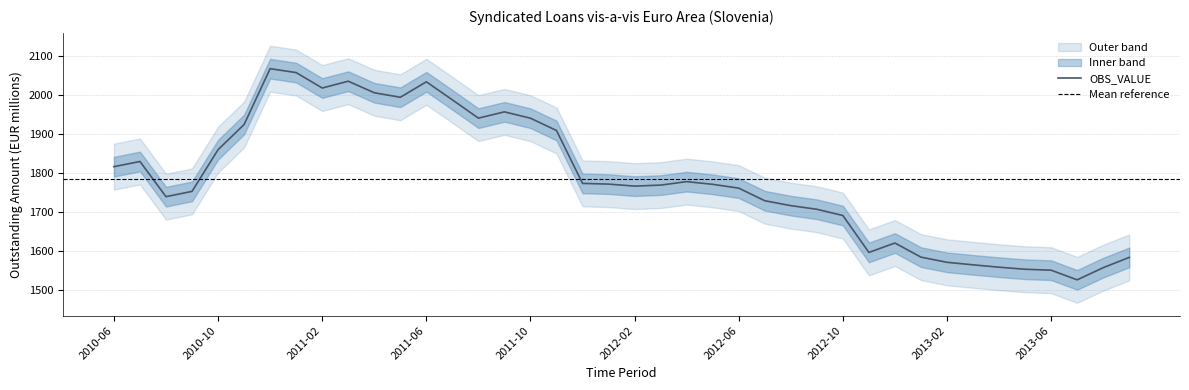

Does the chart display data point markers on the line(s)?

No